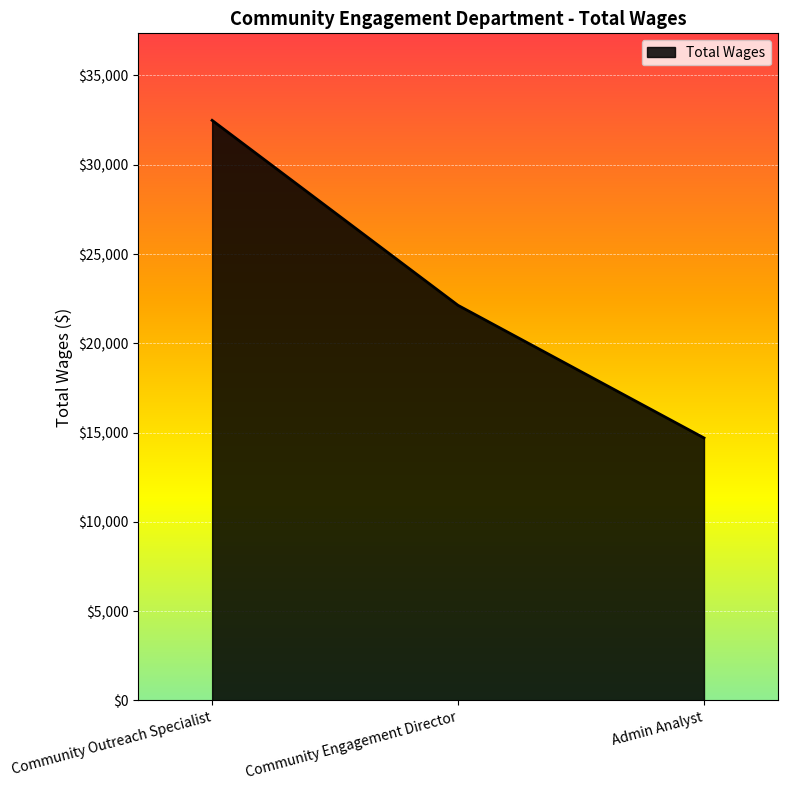

Reading right to left, list all the values displayed in this chart.

Admin Analyst=14702	Community Engagement Director=22127	Community Outreach Specialist=32486